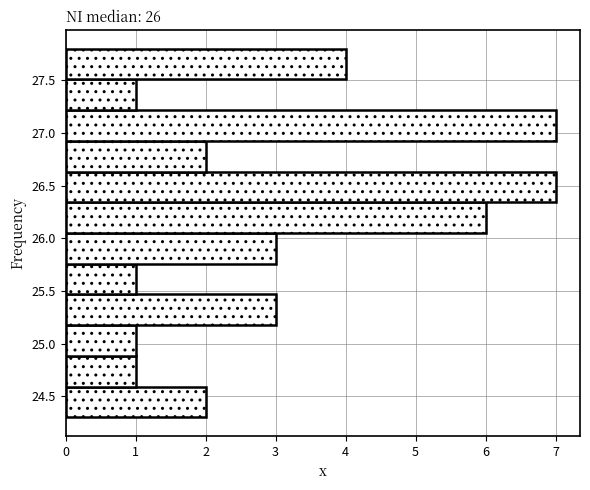

Reading bottom to top, list every bar in this chart as the range it spans on the y-axis followed by its length. Neither the bar edges nor the lengths are printed on the chart, so give them approximately, as read against the axes.

24.30 to 24.60: 2
24.60 to 24.90: 1
24.90 to 25.20: 1
25.20 to 25.45: 3
25.45 to 25.75: 1
25.75 to 26.05: 3
26.05 to 26.35: 6
26.35 to 26.65: 7
26.65 to 26.95: 2
26.95 to 27.20: 7
27.20 to 27.50: 1
27.50 to 27.80: 4